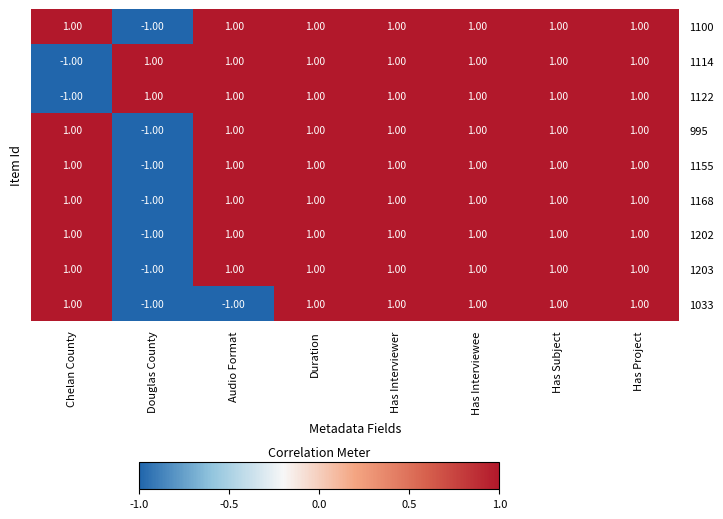

What is the sum of all 1203 values?

6